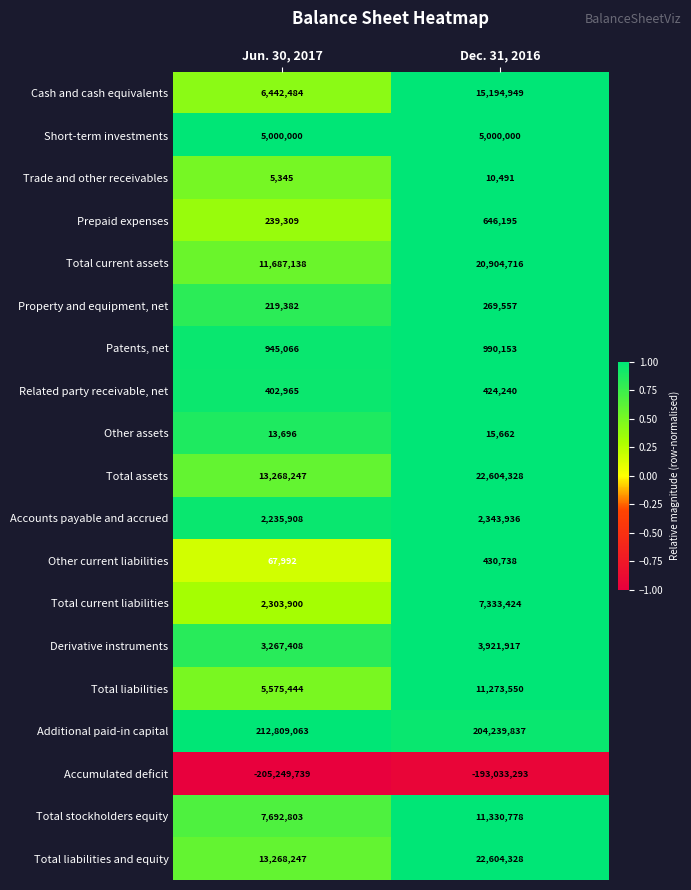

What is the sum of all Total stockholders equity values?

19023581